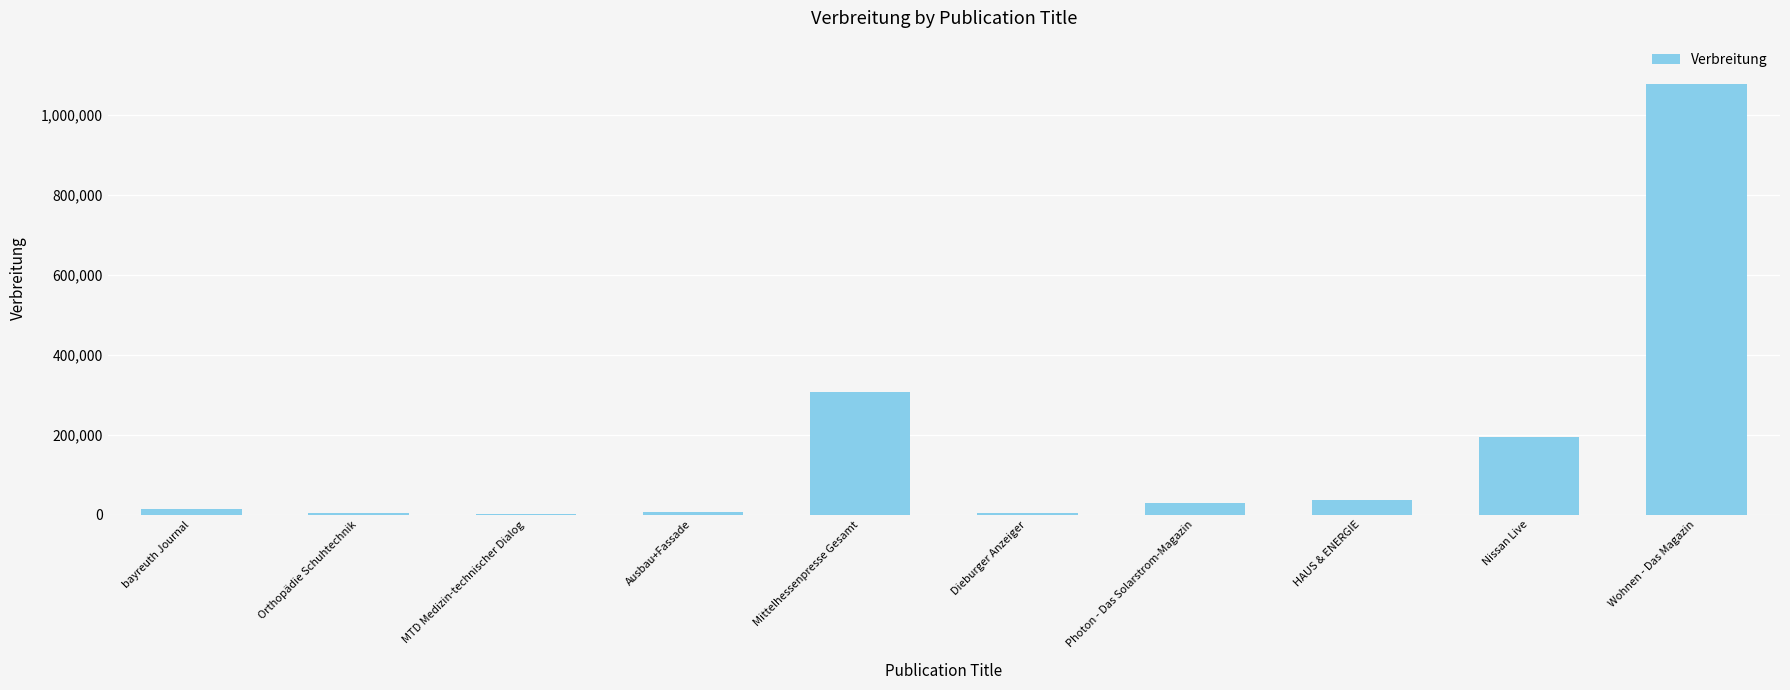

What is the maximum value shown in the chart?

1078120